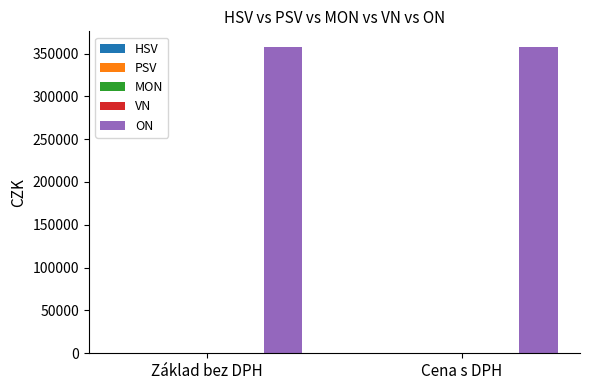

What are all the series names shown in the legend?

HSV, PSV, MON, VN, ON